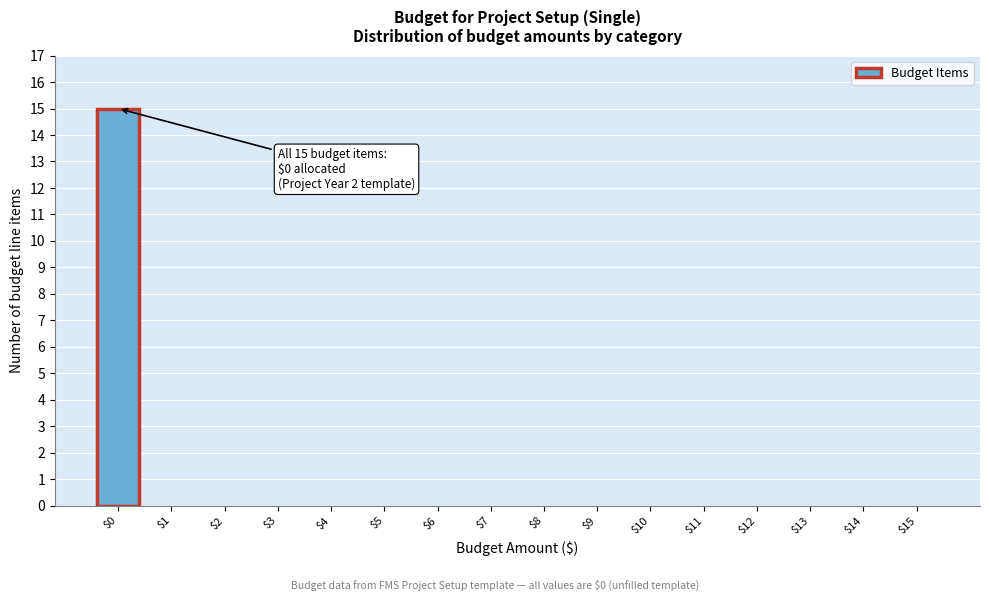

The chart shows a value of 6 at $14. True or false?

False